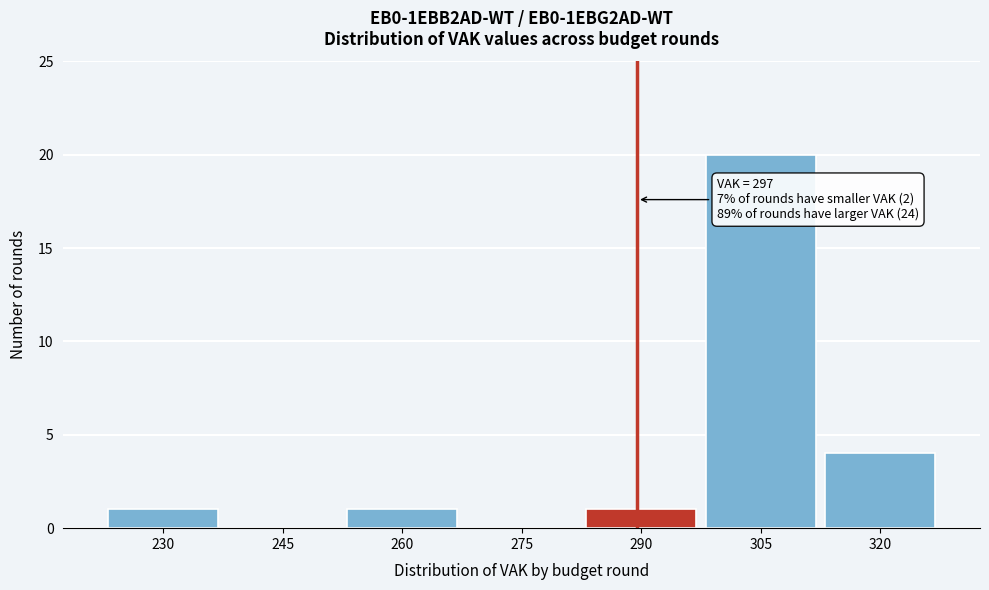

Reading left to right, transcribe all the data shown in this chart.

230=1	245=0	260=1	275=0	290=1	305=20	320=4